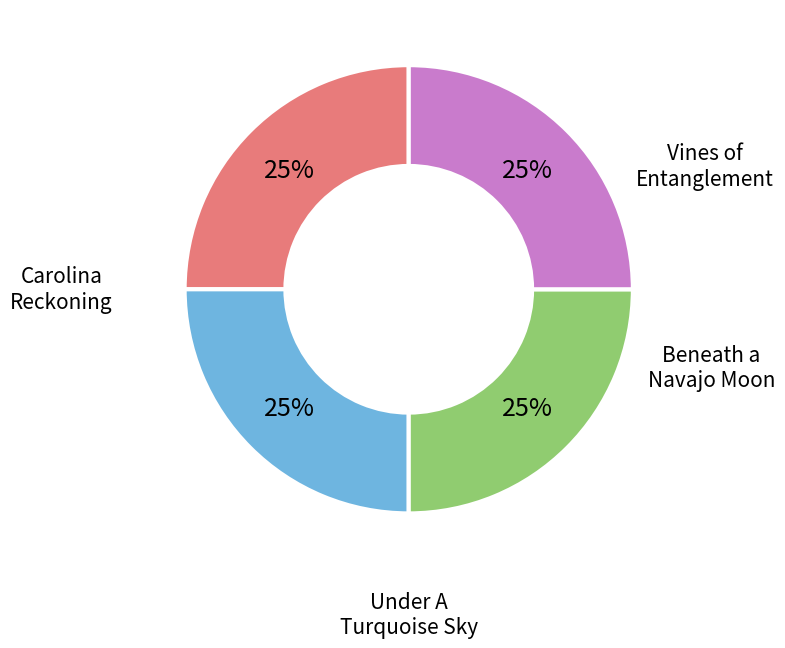

Do Vines of Entanglement and Carolina Reckoning together represent more than half of the pie?

No